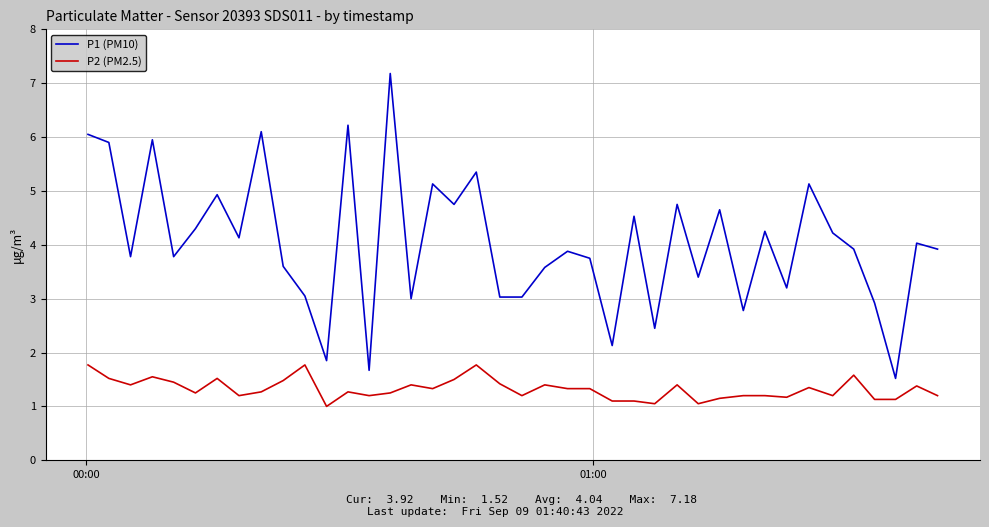

Which series has the largest range (max minus min)?

P1 (PM10)